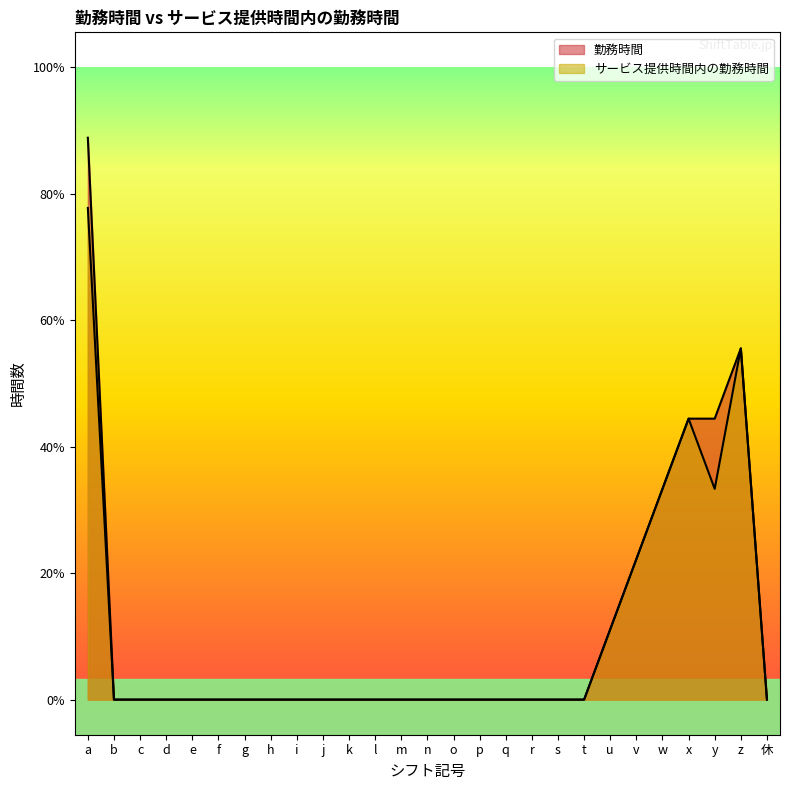

At which label does 勤務時間 reach its peak?

a